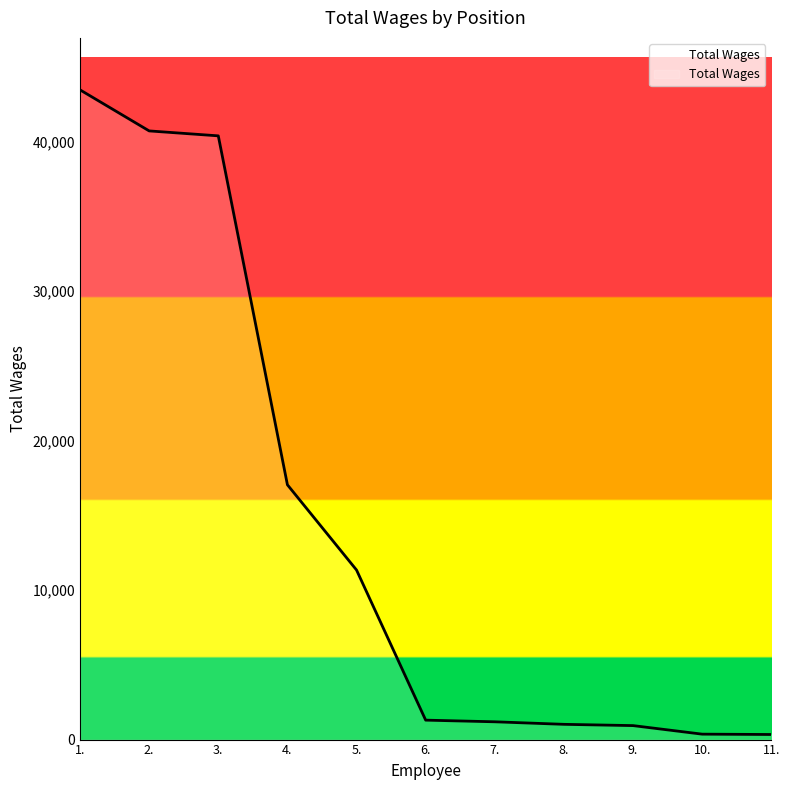

Is it true that the value at 4. is 24290?

False